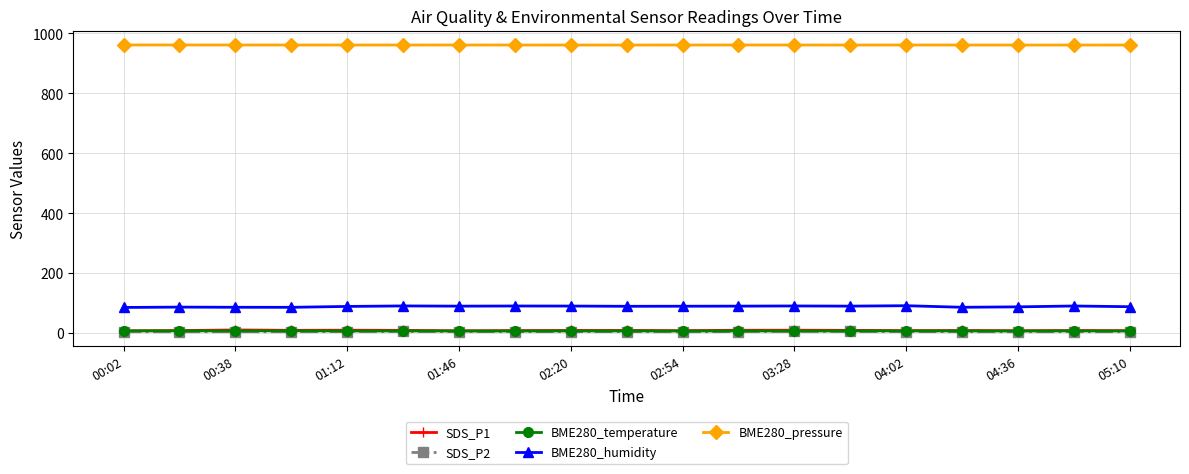

True or false: SDS_P2 has more than 0 points higher than both neighbors.

True